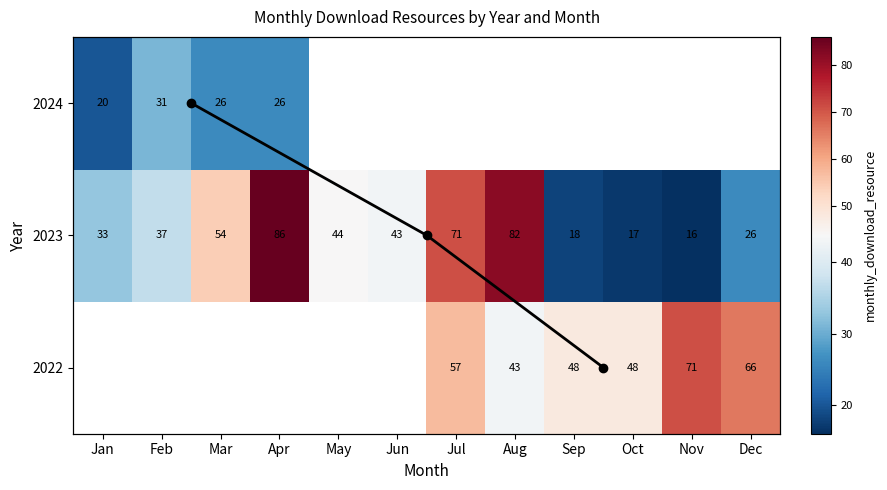

Count the 2023 values in the range 26 to 71.

7